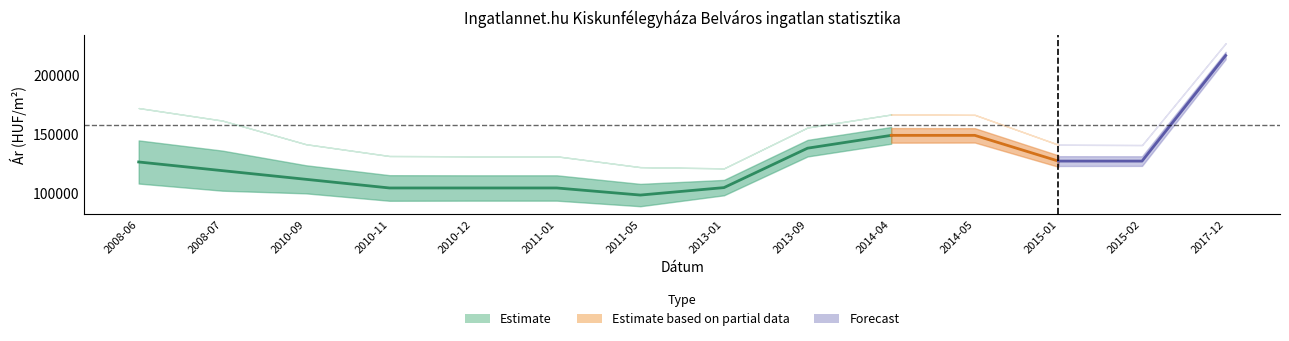

What is the difference between the second highest and second lowest values in the Átlagos négyzetméter ár series?

44479